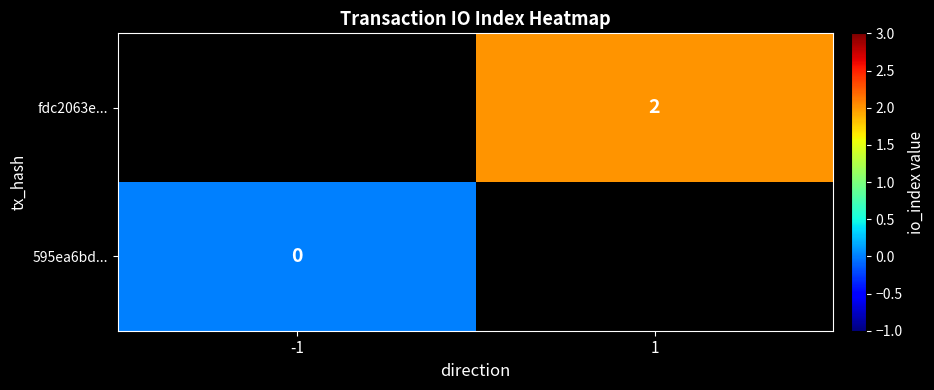

The value of fdc2063e... at 1 is 2. True or false?

True